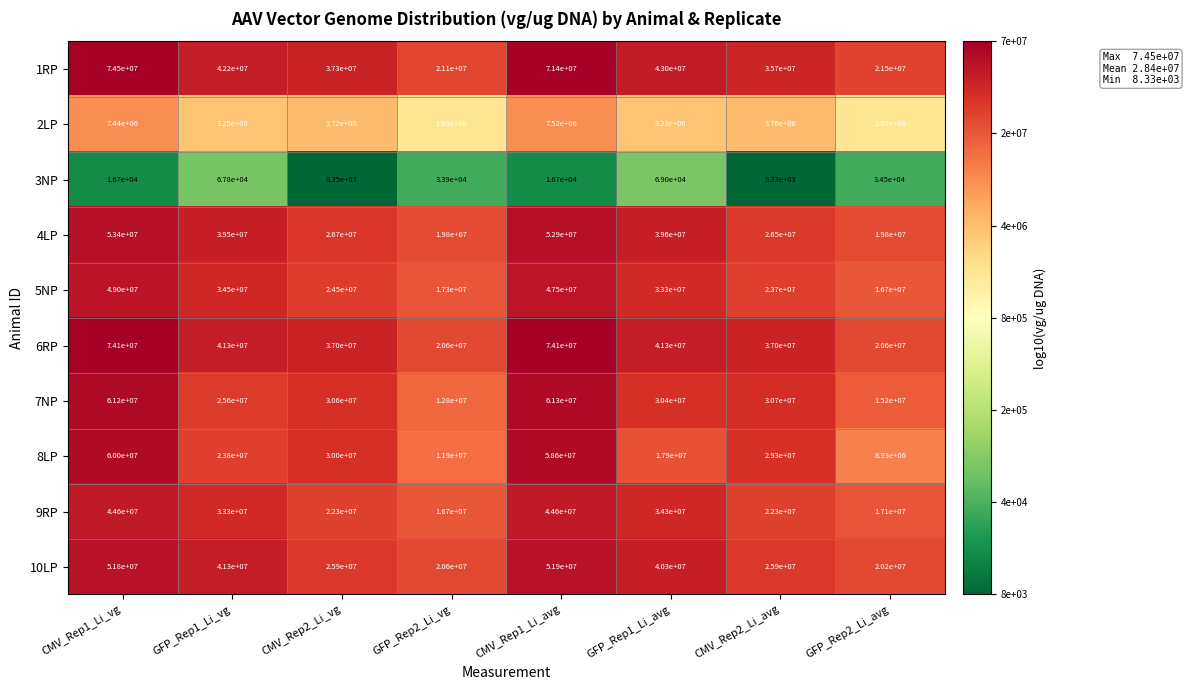

Which category has the highest value in the 4LP series?

CMV_Rep1_Li_vg